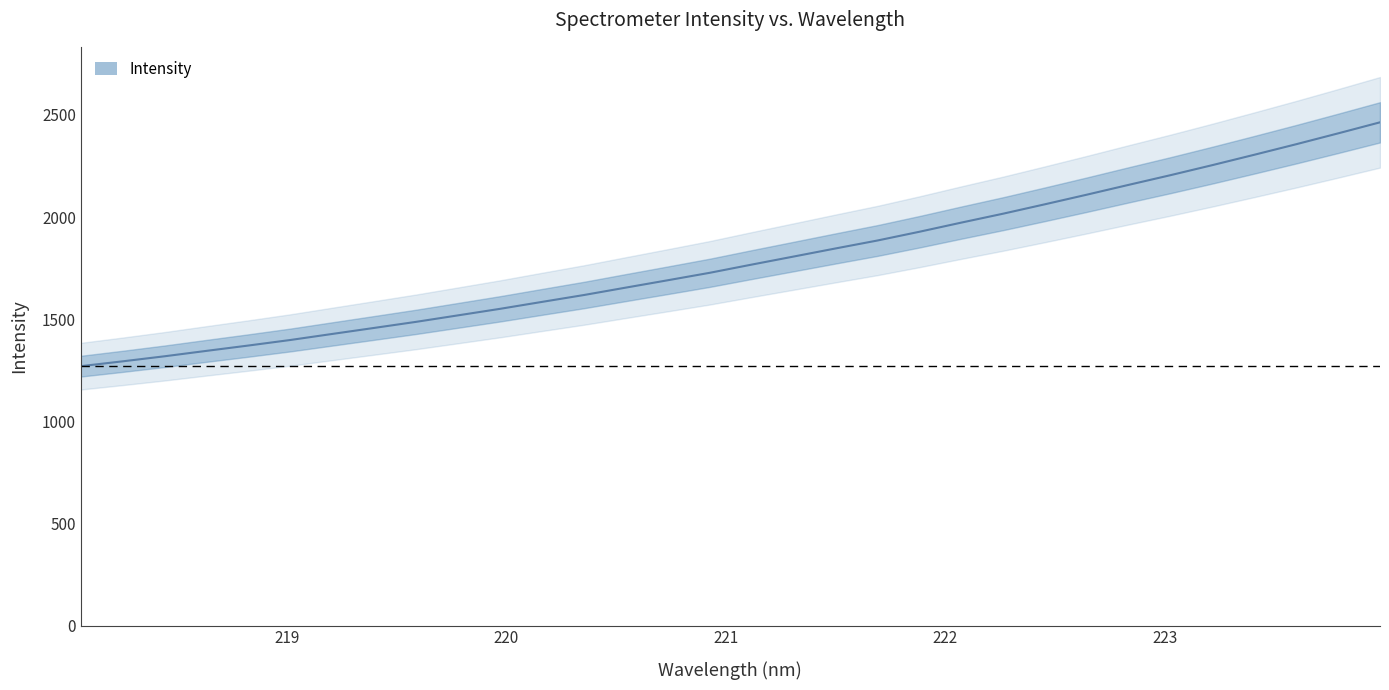

Does the chart have visible grid lines?

No